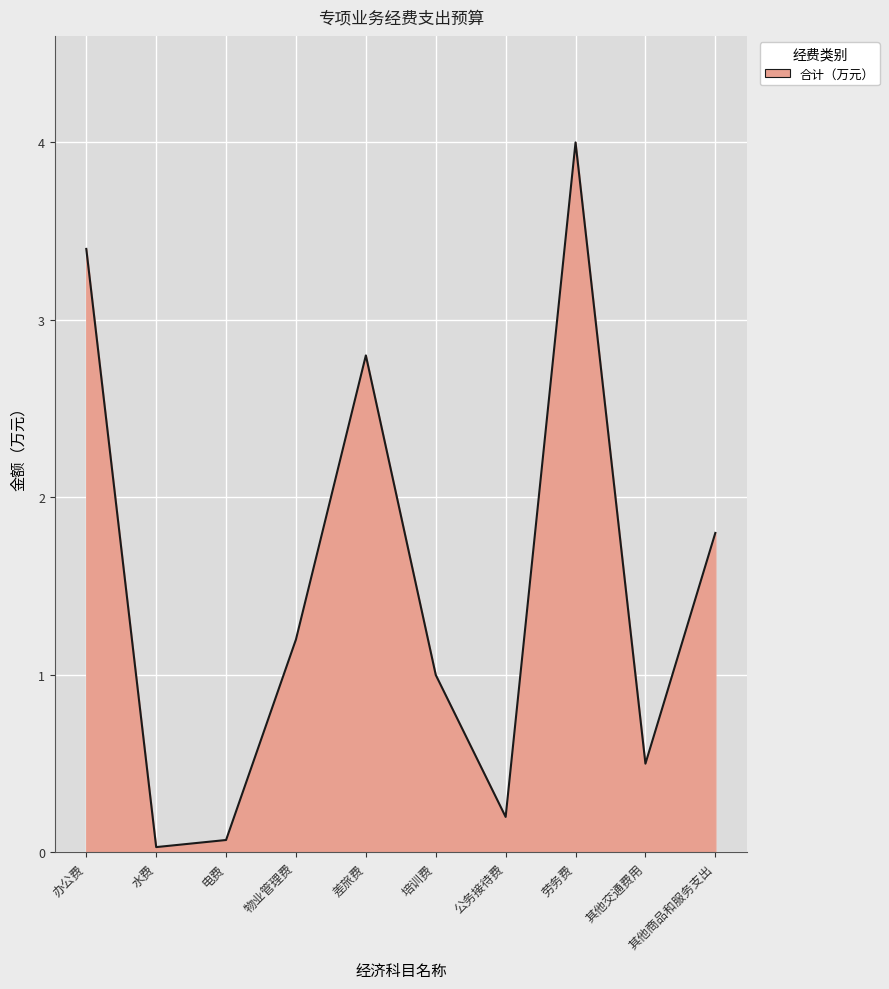

What value does the data have at 电费?

0.1